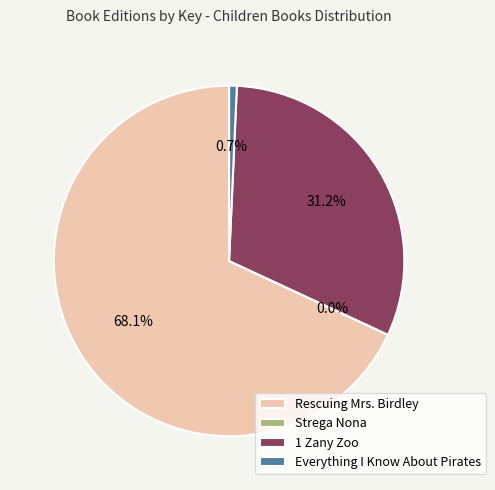

What is the ratio of the value at 1 Zany Zoo to the value at Everything I Know About Pirates?

44.0